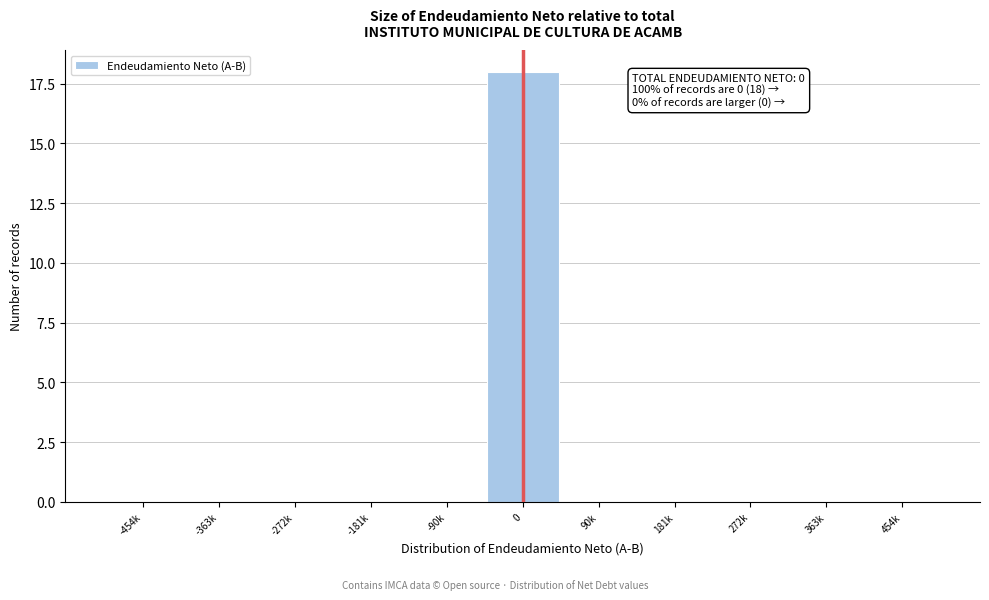

Reading left to right, extract all data points from this chart.

-454k=0	-363k=0	-272k=0	-181k=0	-90k=0	0=18	90k=0	181k=0	272k=0	363k=0	454k=0